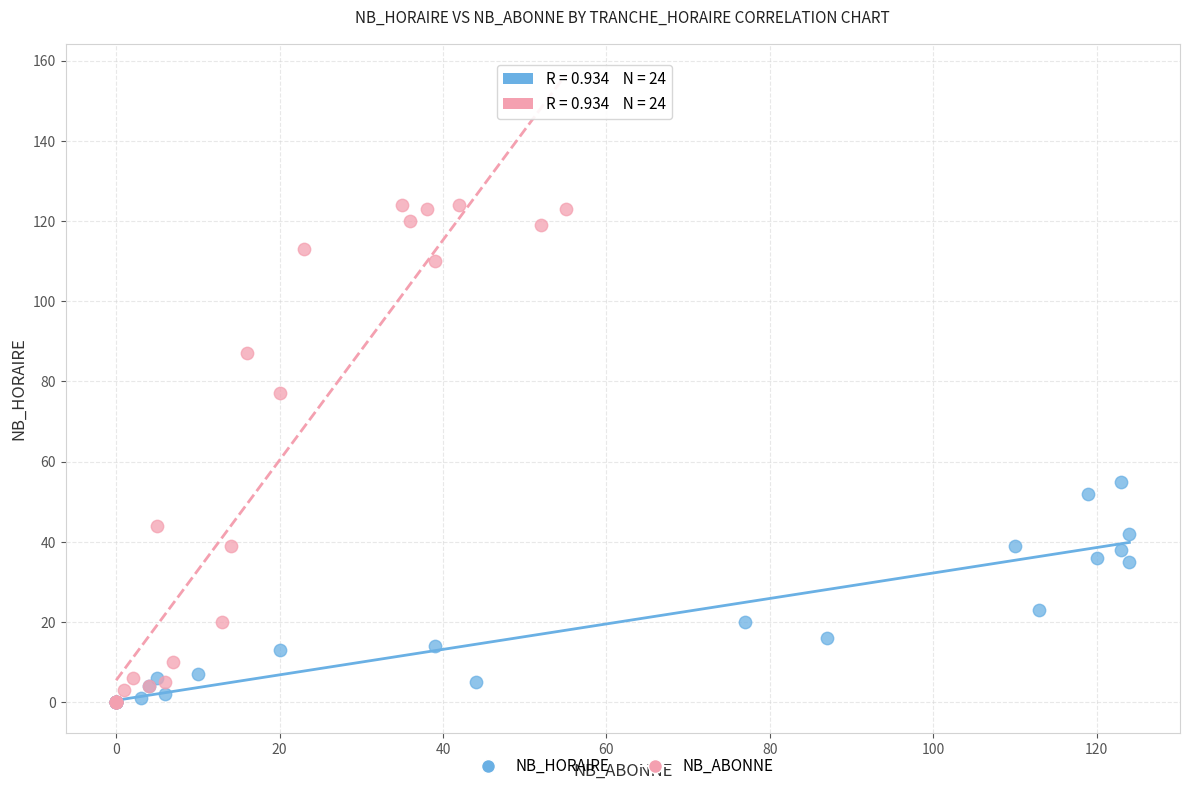

Which series has the largest Y range (max minus min)?

NB_ABONNE